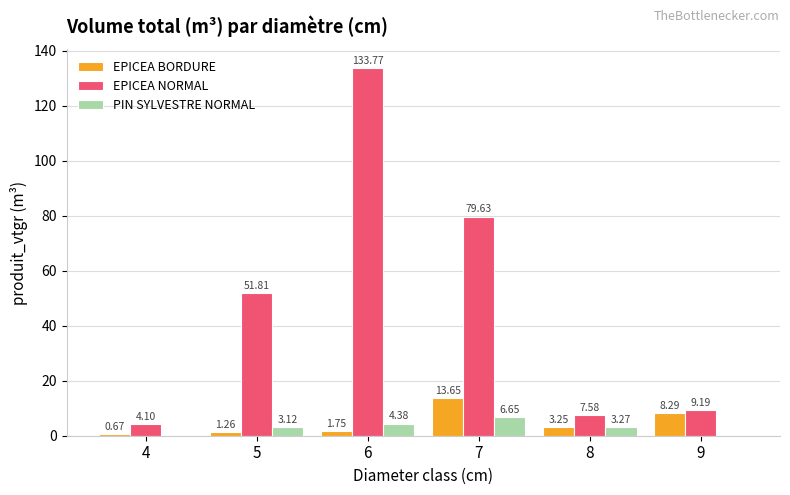

Between 5 and 6, which series saw the biggest shift?

EPICEA NORMAL